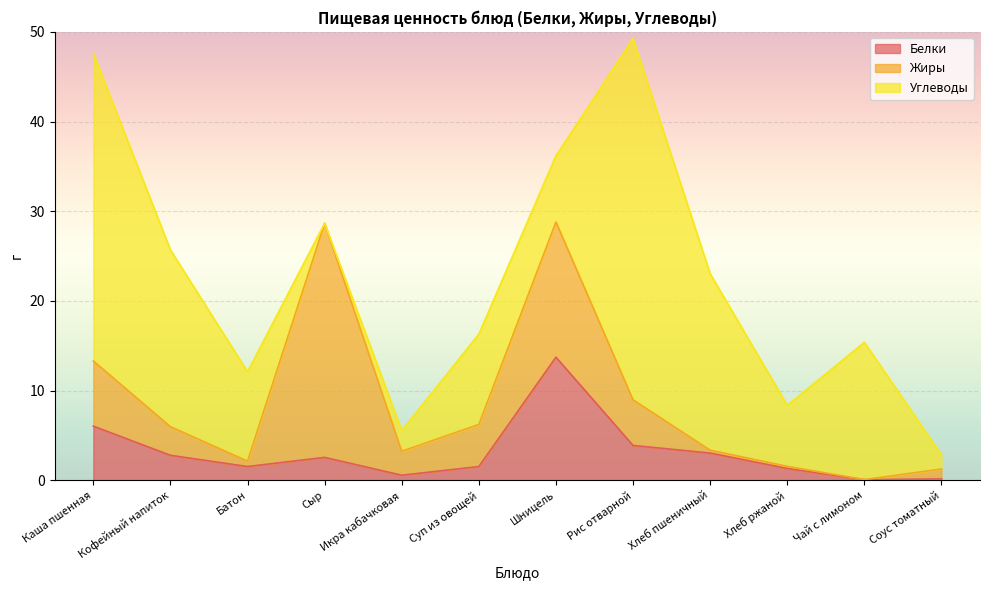

True or false: Углеводы has a value of 3.2 at Шницель.

False